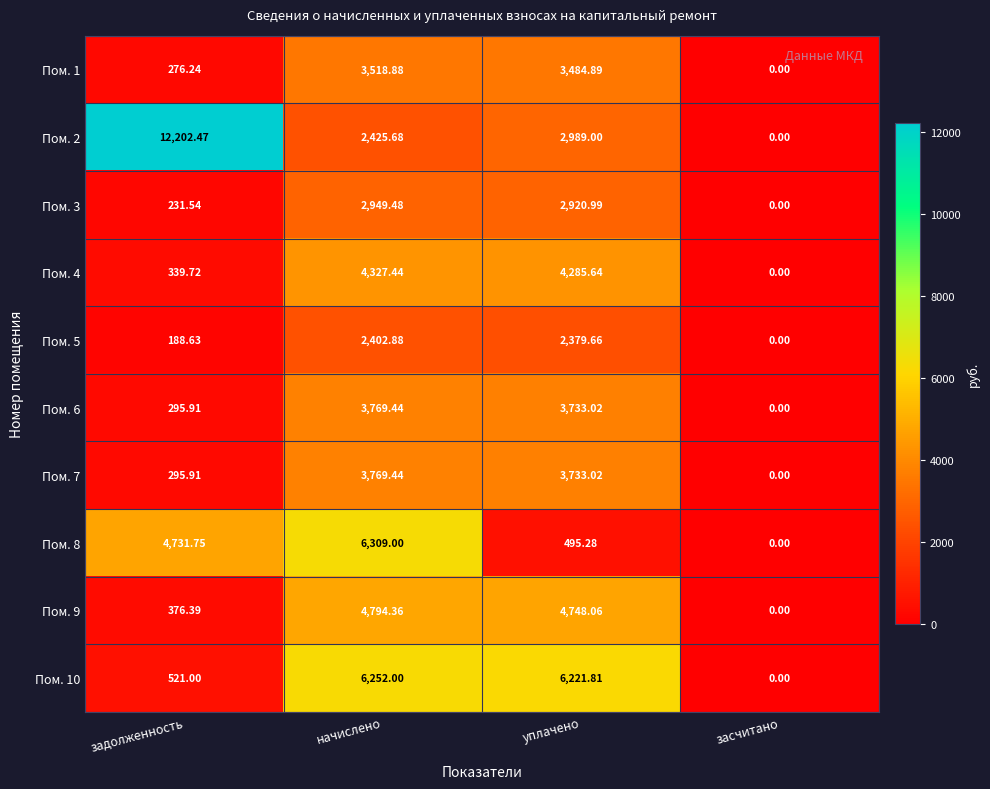

List the labels in order of Пом. 5 value, largest first.

начислено, уплачено, задолженность, засчитано